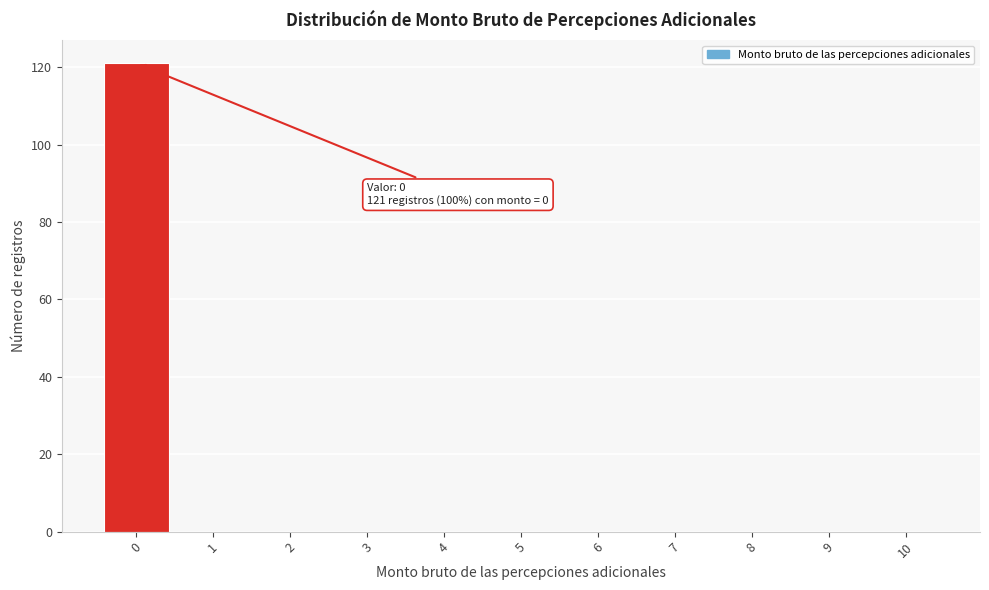

Over which range of the x-axis is the bar tallest?

-0.5 to 0.5